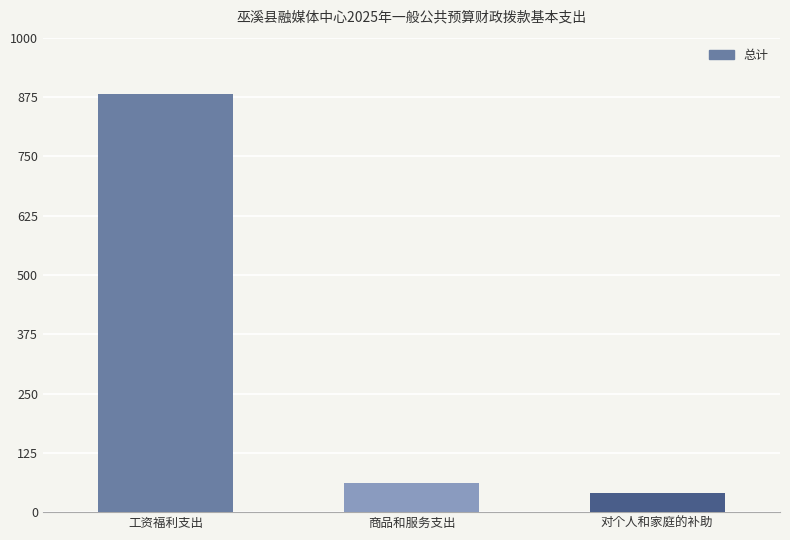

List the labels in order of value, largest first.

工资福利支出, 商品和服务支出, 对个人和家庭的补助